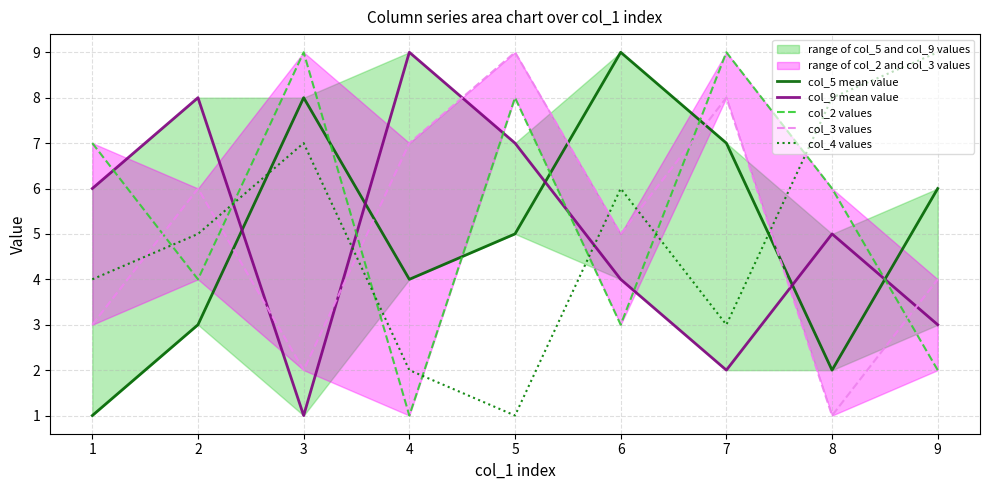

What is the difference between the maximum and minimum values in the col_2 values series?

8